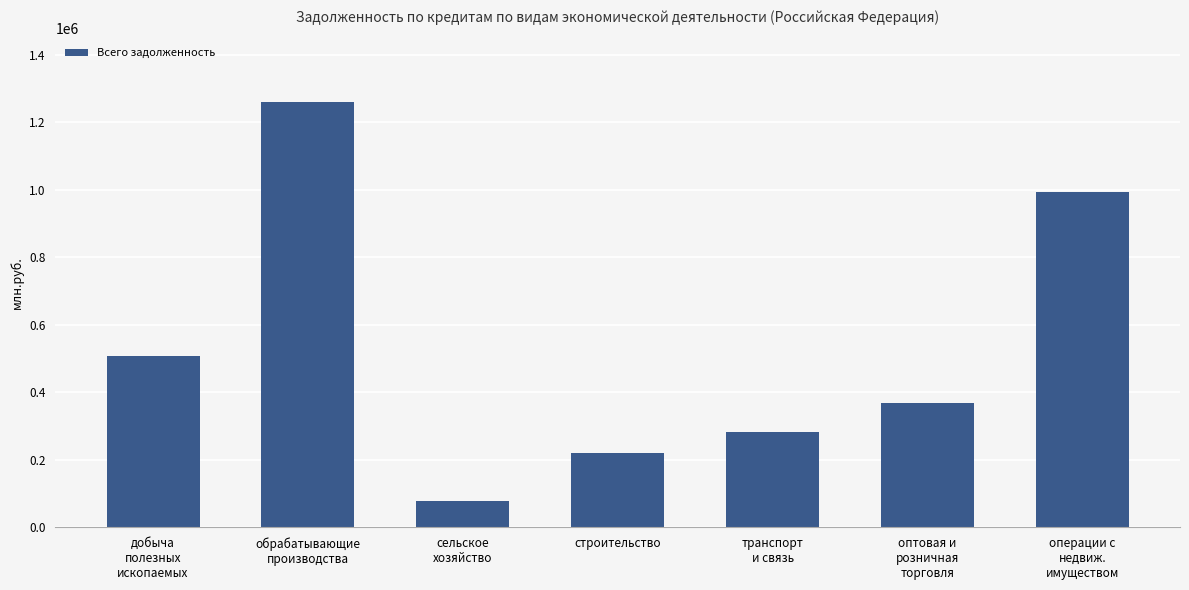

Reading left to right, transcribe all the data shown in this chart.

добыча
полезных
ископаемых=508374	обрабатывающие
производства=1260153	сельское
хозяйство=78344	строительство=219855	транспорт
и связь=281589	оптовая и
розничная
торговля=369532	операции с
недвиж.
имуществом=995339